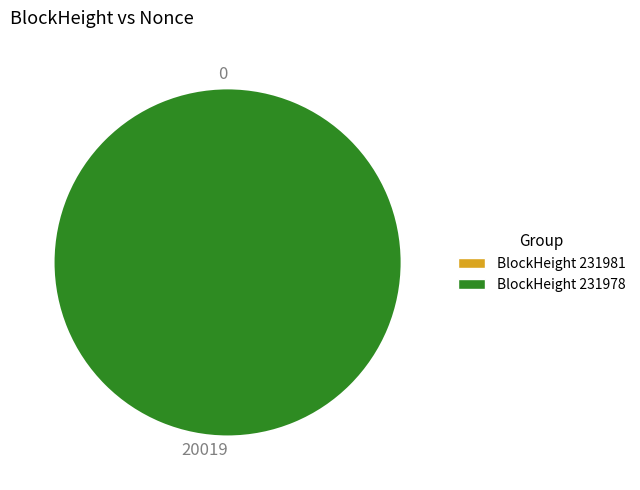

Is there any slice that represents more than half of the pie?

Yes